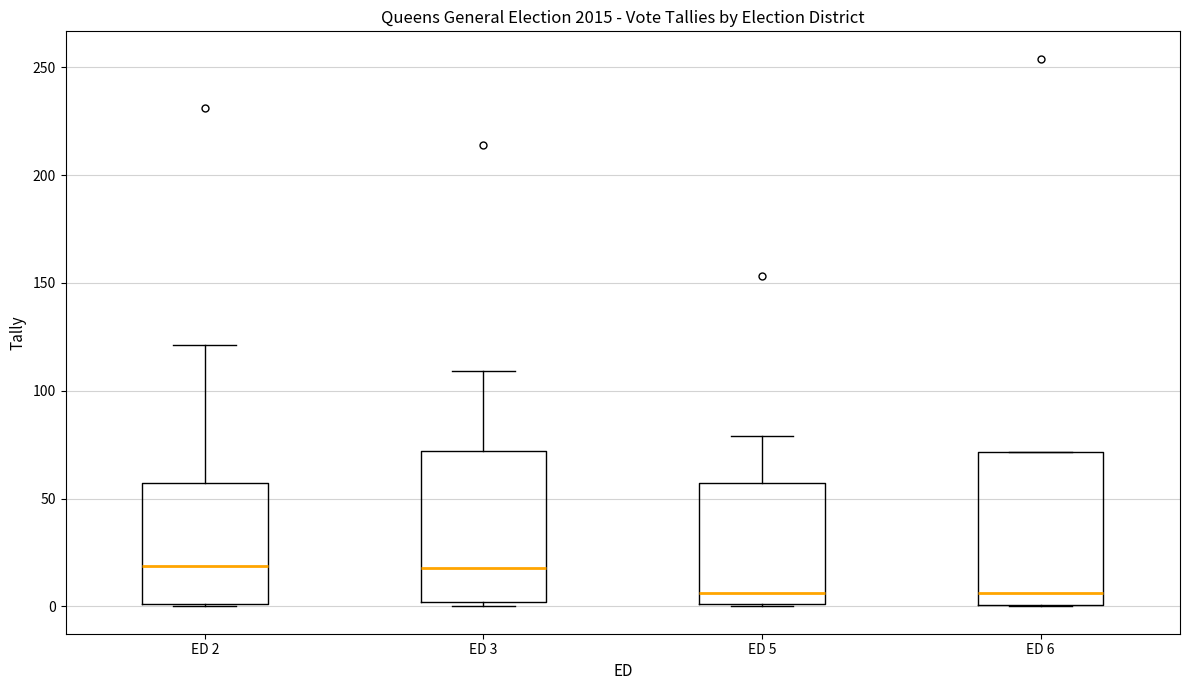

Where does the median line of the box for ED 5 sit on the y-axis? The values are not printed on the chart, so give them approximately, as read against the axis.

5